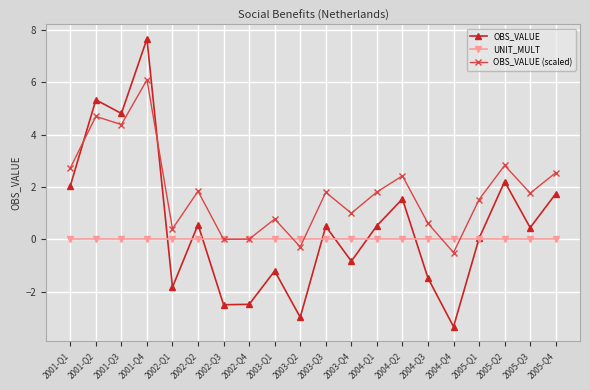

True or false: UNIT_MULT has a value of 0.0 at 2003-Q4.

True